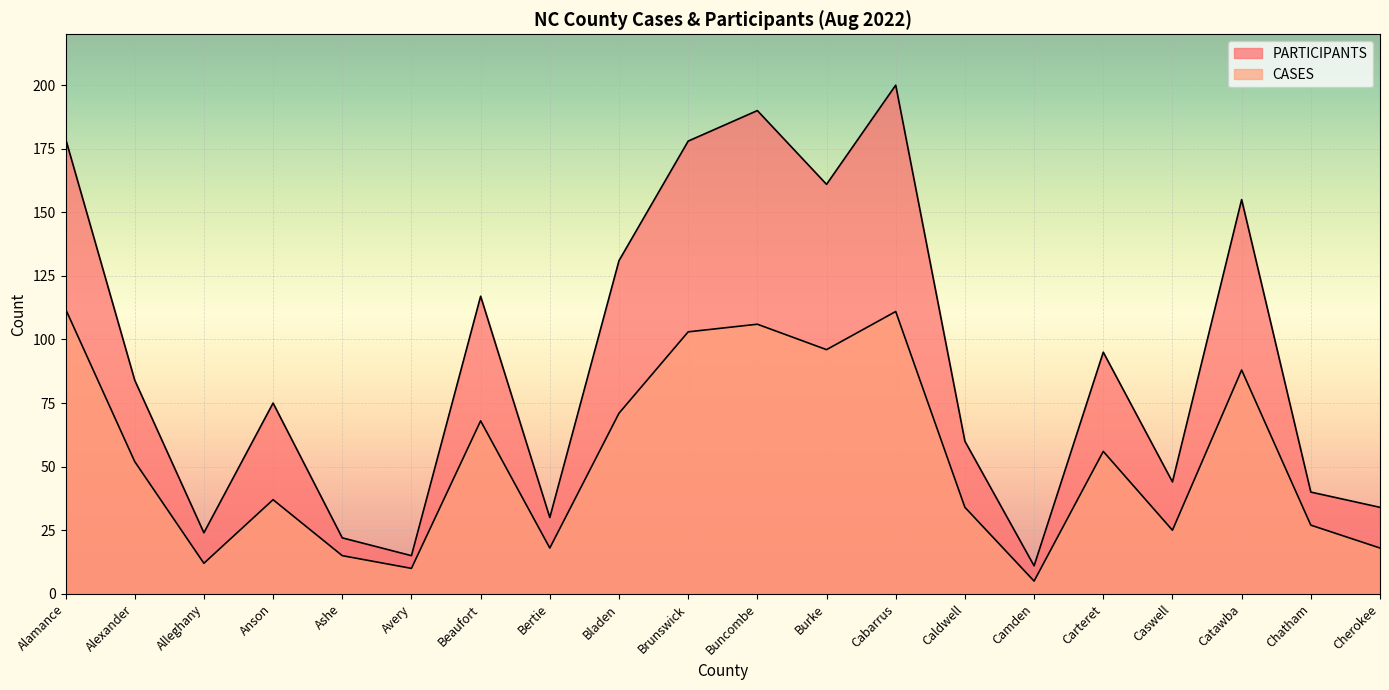

True or false: PARTICIPANTS and CASES intersect in this chart.

False